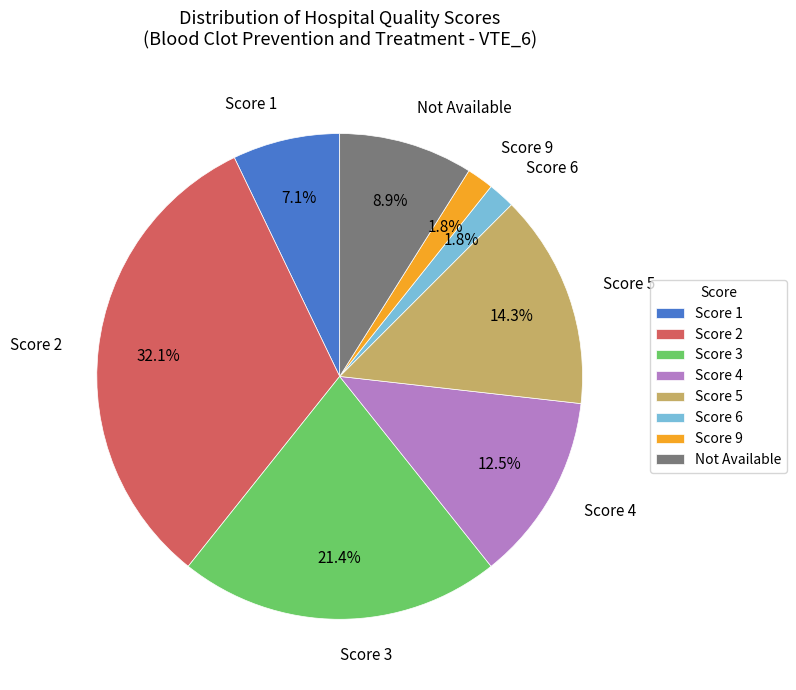

What is the largest slice in the pie chart?

Score 2